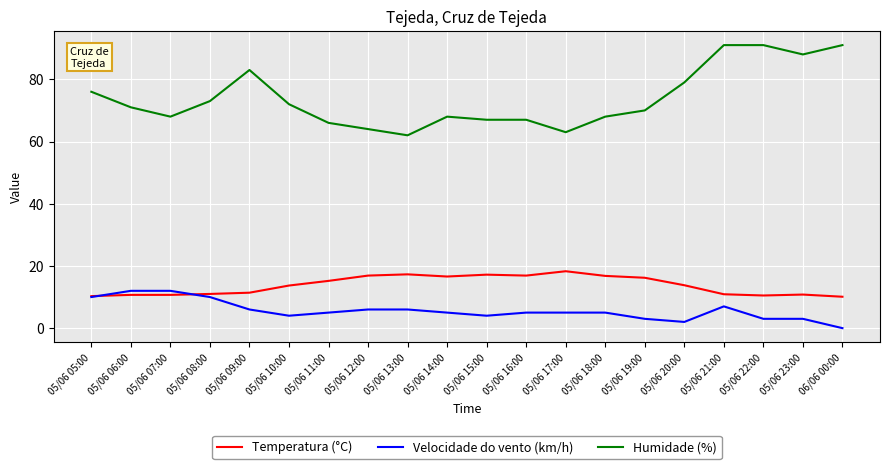

What is the average value of the Temperatura (°C) series?

13.8